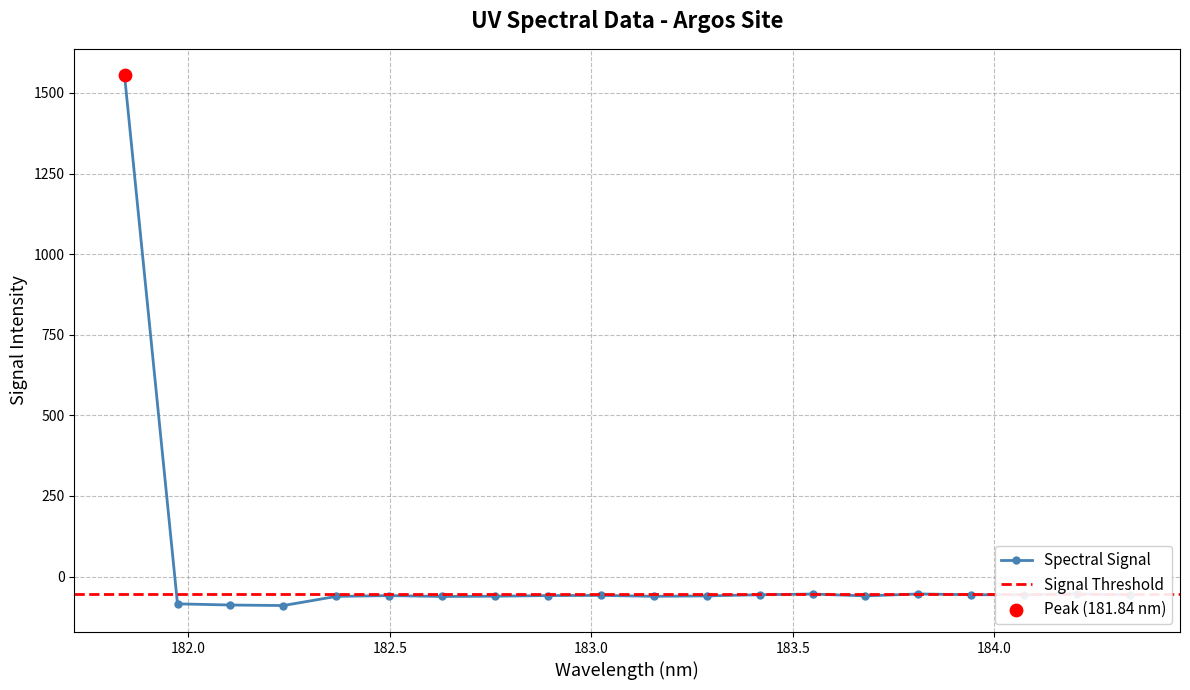

Between 184.2046578328 and 183.0238743082, which is larger?

184.2046578328